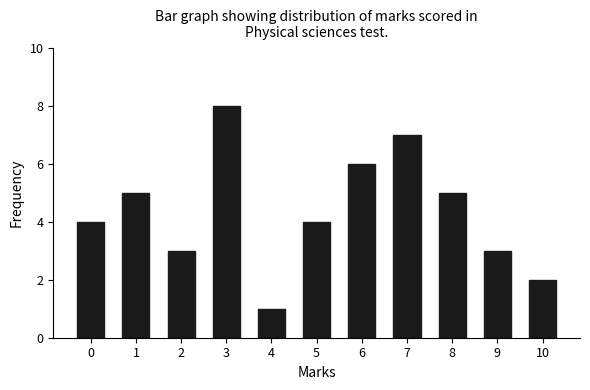

Reading left to right, transcribe all the data shown in this chart.

4	5	3	8	1	4	6	7	5	3	2